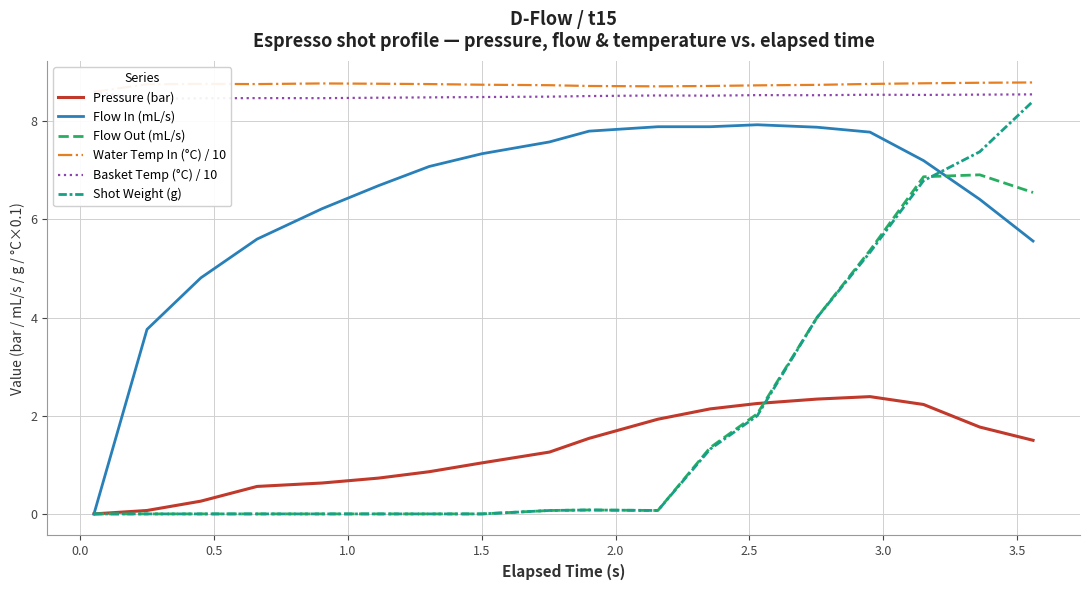

How many lines are shown in the chart?

6